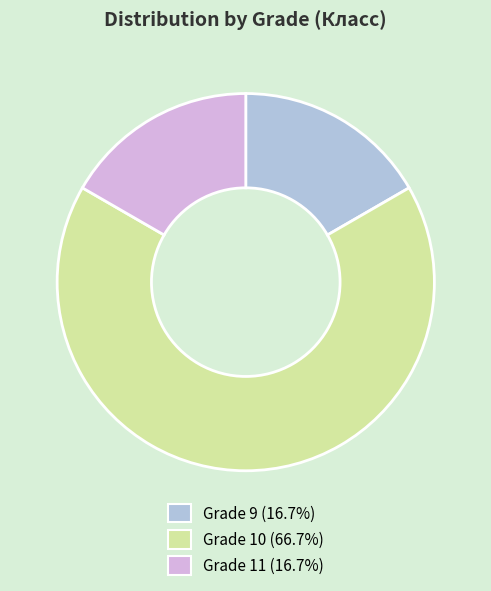

Is there any slice that represents more than half of the pie?

Yes